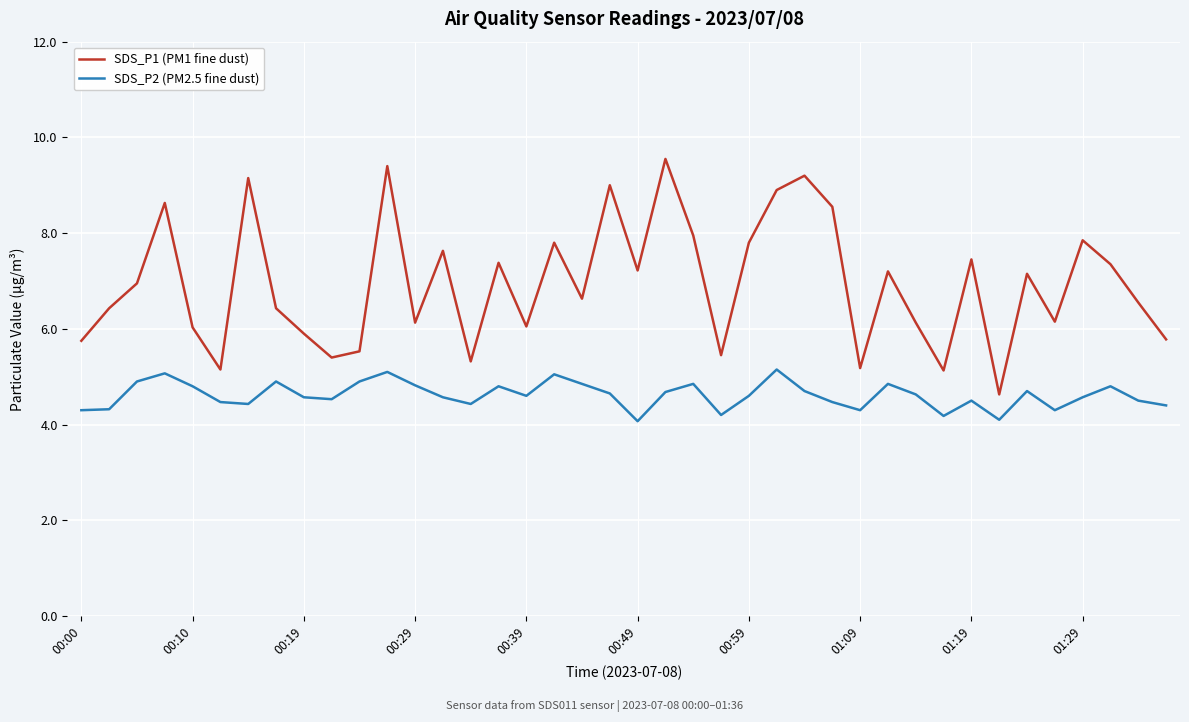

What is the lowest value of the SDS_P2 (PM2.5 fine dust) series?

4.1